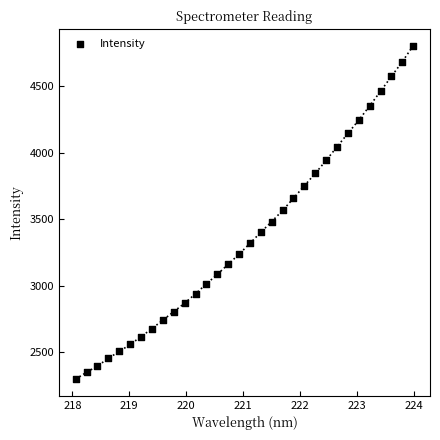

What is the range of Y values (max minus min)?

2507.8